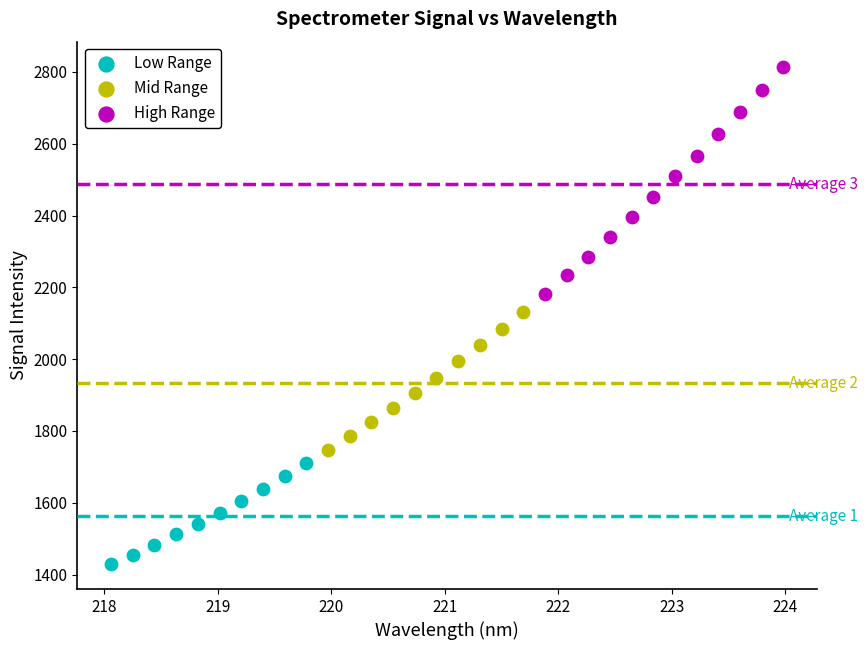

Which series reaches the minimum Y coordinate?

Low Range